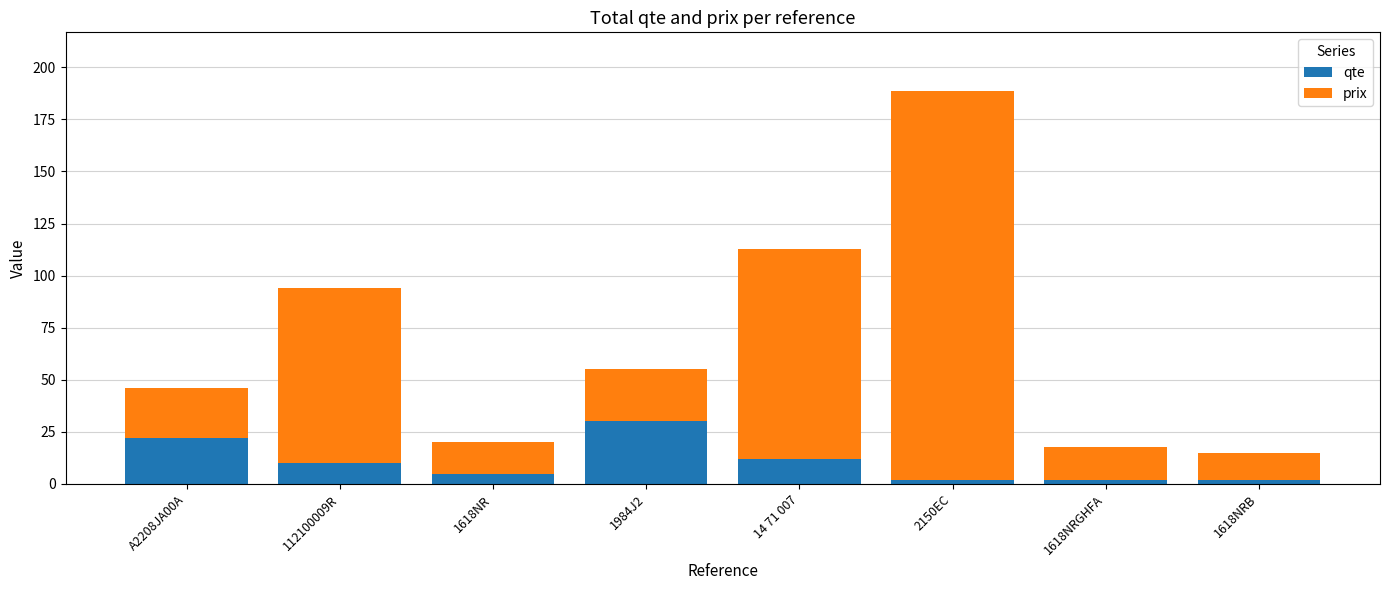

Reading right to left, transcribe the values for qte.

1618NRB=2.0	1618NRGHFA=2.0	2150EC=2.0	14 71 007=12.0	1984J2=30.0	1618NR=5.0	112100009R=10.0	A2208JA00A=22.0